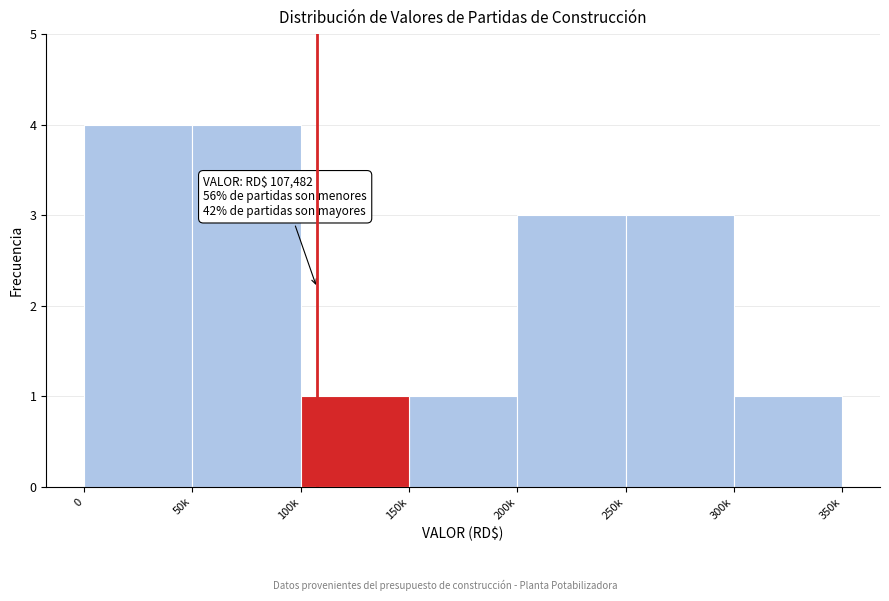

Reading right to left, extract all data points from this chart.

1	3	3	1	1	4	4